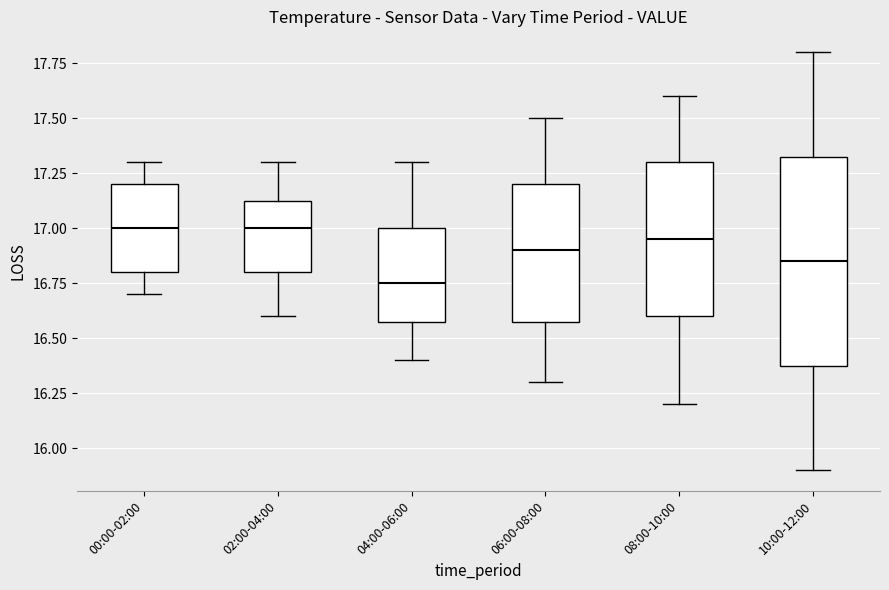

Where is the upper edge of the box for 02:00-04:00 on the y-axis? The values are not printed on the chart, so give them approximately, as read against the axis.

17.15